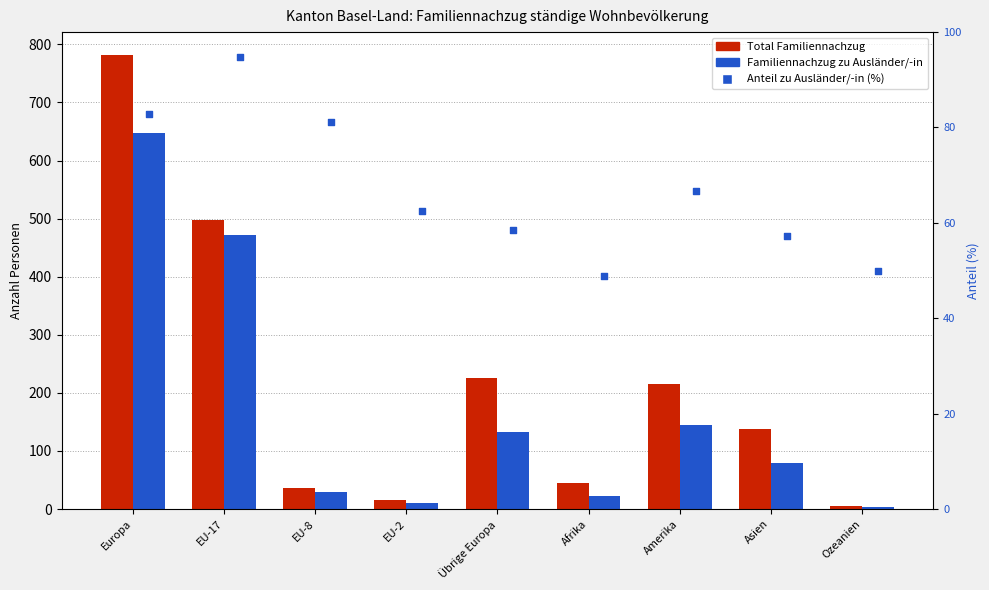

What are all the series names shown in the legend?

Total Familiennachzug, Familiennachzug zu Ausländer/-in, Anteil zu Ausländer/-in (%)